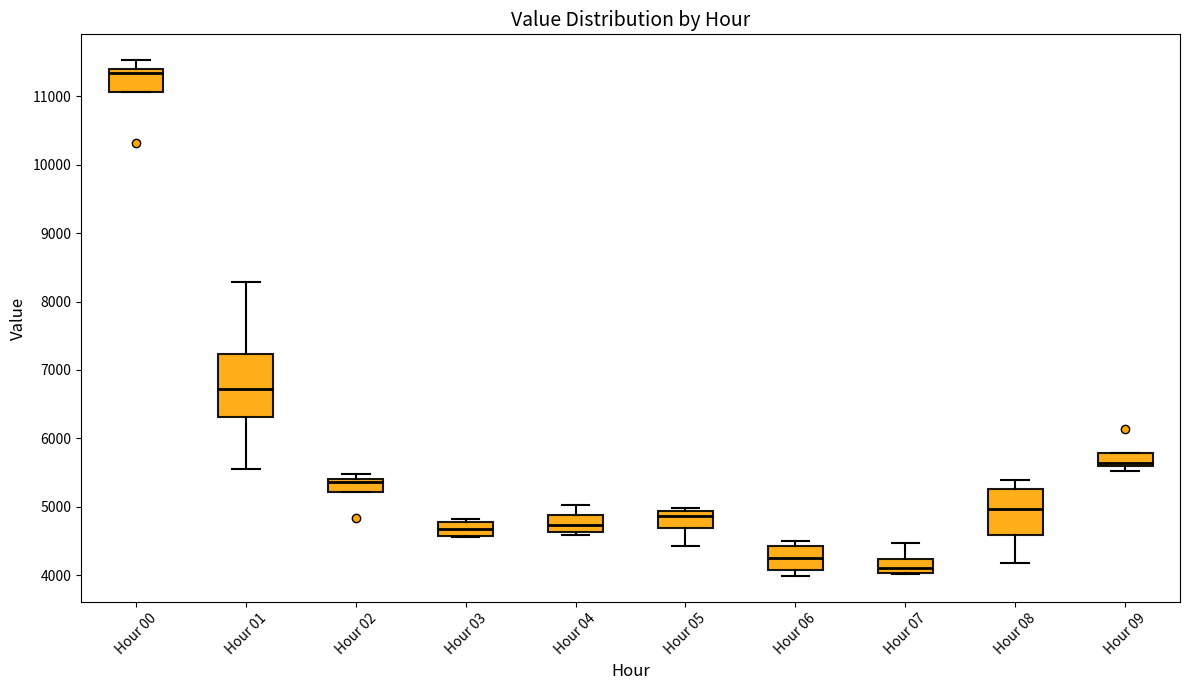

Reading left to right, read every box against the y-axis: the position of its median line, the range the box covers, and the ends of its whiskers. The values are not printed on the chart, so give them approximately, as read against the axis.

Hour 00: median 11300, box 11100 to 11400, whiskers 11100 to 11500
Hour 01: median 6700, box 6300 to 7200, whiskers 5500 to 8300
Hour 02: median 5400 (just below the box's upper edge), box 5200 to 5400, whiskers 5200 to 5500
Hour 03: median 4700, box 4600 to 4800, whiskers 4600 to 4800 (just above the box's upper edge)
Hour 04: median 4700, box 4600 to 4900, whiskers 4600 (just below the box's lower edge) to 5000
Hour 05: median 4900 (just below the box's upper edge), box 4700 to 4900, whiskers 4400 to 5000
Hour 06: median 4300, box 4100 to 4400, whiskers 4000 to 4500
Hour 07: median 4100, box 4000 to 4200, whiskers 4000 to 4500
Hour 08: median 5000, box 4600 to 5300, whiskers 4200 to 5400
Hour 09: median 5600 (just above the box's lower edge), box 5600 to 5800, whiskers 5500 to 5800